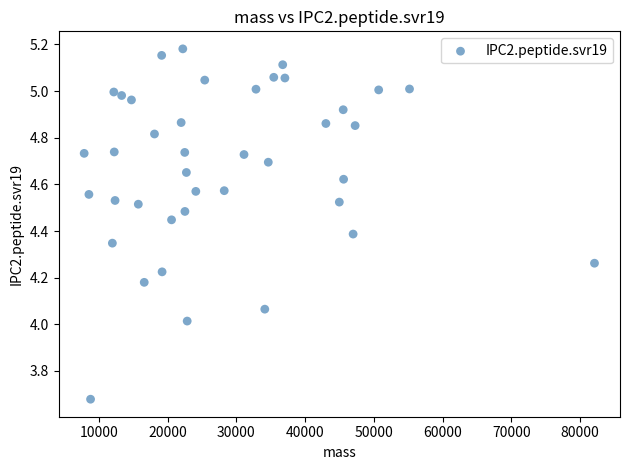

What is the range of X values (max minus min)?

74225.6